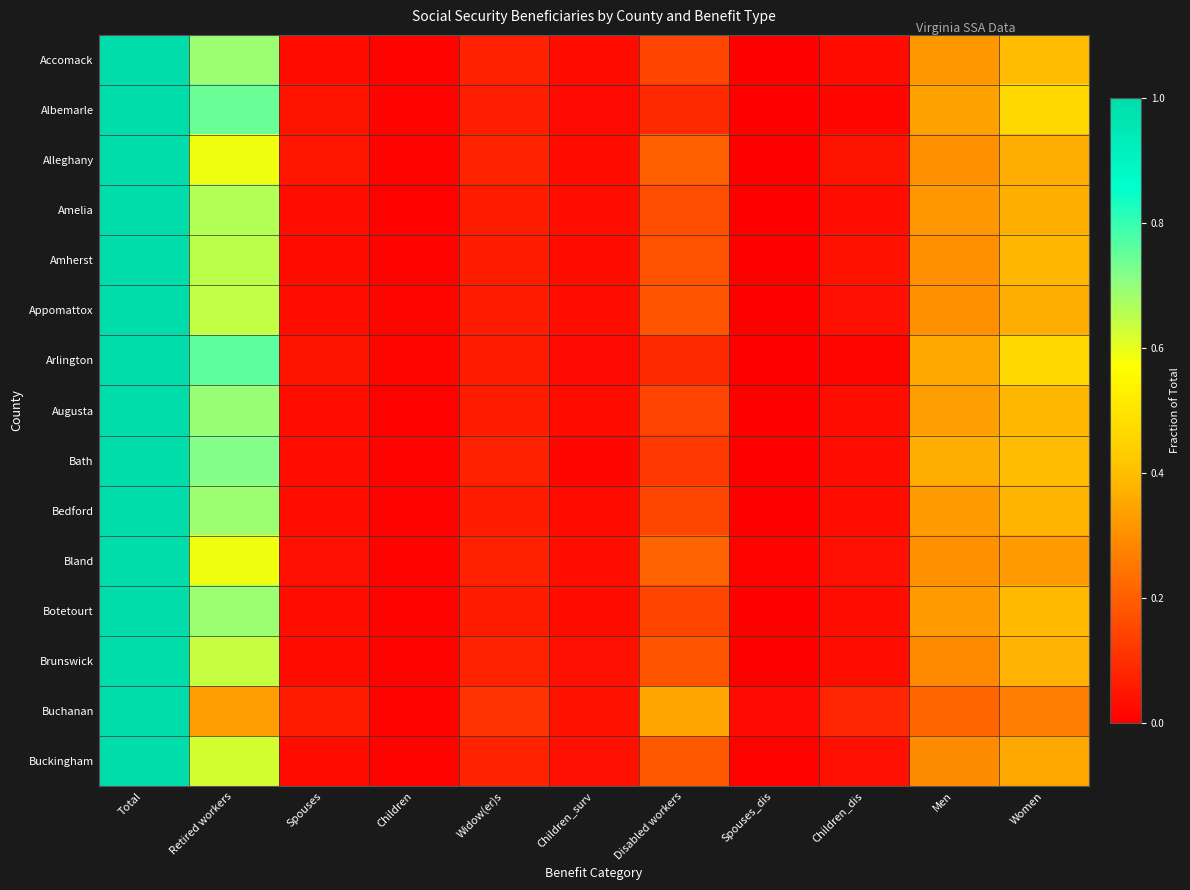

Reading left to right, what are all the values shown in this chart?

Accomack: Total=1.0	Retired workers=0.7	Spouses=0.0	Children=0.0	Widow(er)s=0.1	Children_surv=0.0	Disabled workers=0.1	Spouses_dis=0.0	Children_dis=0.0	Men=0.3	Women=0.4
Albemarle: Total=1.0	Retired workers=0.7	Spouses=0.0	Children=0.0	Widow(er)s=0.1	Children_surv=0.0	Disabled workers=0.1	Spouses_dis=0.0	Children_dis=0.0	Men=0.3	Women=0.5
Alleghany: Total=1.0	Retired workers=0.6	Spouses=0.0	Children=0.0	Widow(er)s=0.1	Children_surv=0.0	Disabled workers=0.2	Spouses_dis=0.0	Children_dis=0.0	Men=0.3	Women=0.4
Amelia: Total=1.0	Retired workers=0.7	Spouses=0.0	Children=0.0	Widow(er)s=0.1	Children_surv=0.0	Disabled workers=0.2	Spouses_dis=0.0	Children_dis=0.0	Men=0.3	Women=0.4
Amherst: Total=1.0	Retired workers=0.7	Spouses=0.0	Children=0.0	Widow(er)s=0.1	Children_surv=0.0	Disabled workers=0.2	Spouses_dis=0.0	Children_dis=0.0	Men=0.3	Women=0.4
Appomattox: Total=1.0	Retired workers=0.6	Spouses=0.0	Children=0.0	Widow(er)s=0.1	Children_surv=0.0	Disabled workers=0.2	Spouses_dis=0.0	Children_dis=0.0	Men=0.3	Women=0.4
Arlington: Total=1.0	Retired workers=0.8	Spouses=0.0	Children=0.0	Widow(er)s=0.1	Children_surv=0.0	Disabled workers=0.1	Spouses_dis=0.0	Children_dis=0.0	Men=0.4	Women=0.5
Augusta: Total=1.0	Retired workers=0.7	Spouses=0.0	Children=0.0	Widow(er)s=0.1	Children_surv=0.0	Disabled workers=0.1	Spouses_dis=0.0	Children_dis=0.0	Men=0.3	Women=0.4
Bath: Total=1.0	Retired workers=0.7	Spouses=0.0	Children=0.0	Widow(er)s=0.1	Children_surv=0.0	Disabled workers=0.1	Spouses_dis=0.0	Children_dis=0.0	Men=0.4	Women=0.4
Bedford: Total=1.0	Retired workers=0.7	Spouses=0.0	Children=0.0	Widow(er)s=0.1	Children_surv=0.0	Disabled workers=0.1	Spouses_dis=0.0	Children_dis=0.0	Men=0.3	Women=0.4
Bland: Total=1.0	Retired workers=0.6	Spouses=0.0	Children=0.0	Widow(er)s=0.1	Children_surv=0.0	Disabled workers=0.2	Spouses_dis=0.0	Children_dis=0.0	Men=0.3	Women=0.3
Botetourt: Total=1.0	Retired workers=0.7	Spouses=0.0	Children=0.0	Widow(er)s=0.1	Children_surv=0.0	Disabled workers=0.1	Spouses_dis=0.0	Children_dis=0.0	Men=0.3	Women=0.4
Brunswick: Total=1.0	Retired workers=0.6	Spouses=0.0	Children=0.0	Widow(er)s=0.1	Children_surv=0.0	Disabled workers=0.2	Spouses_dis=0.0	Children_dis=0.0	Men=0.3	Women=0.4
Buchanan: Total=1.0	Retired workers=0.3	Spouses=0.1	Children=0.0	Widow(er)s=0.1	Children_surv=0.0	Disabled workers=0.3	Spouses_dis=0.0	Children_dis=0.1	Men=0.2	Women=0.3
Buckingham: Total=1.0	Retired workers=0.6	Spouses=0.0	Children=0.0	Widow(er)s=0.1	Children_surv=0.0	Disabled workers=0.2	Spouses_dis=0.0	Children_dis=0.0	Men=0.3	Women=0.4